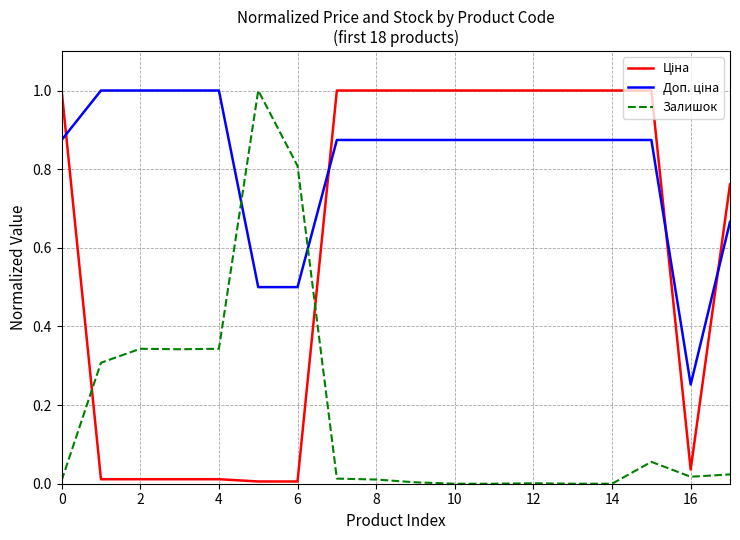

What is the maximum value shown in the chart?

1.0